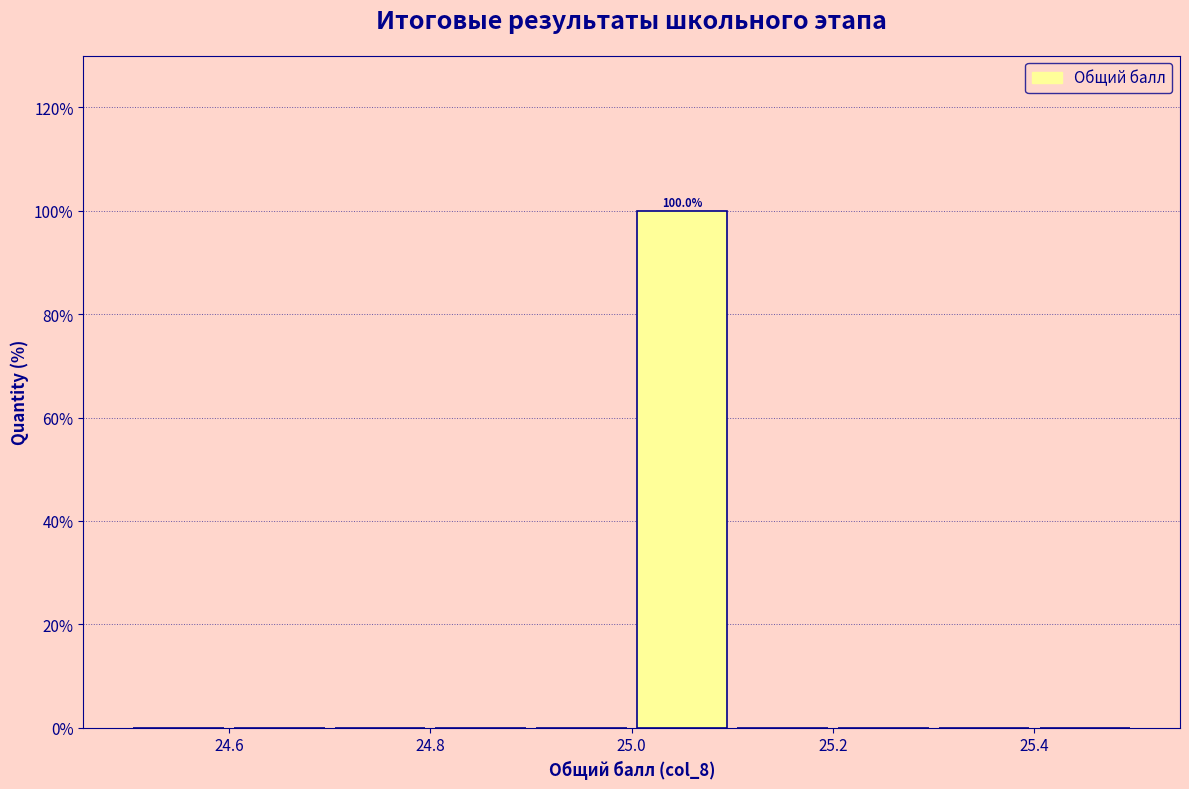

Over which range of the x-axis is the bar tallest?

25.0 to 25.1